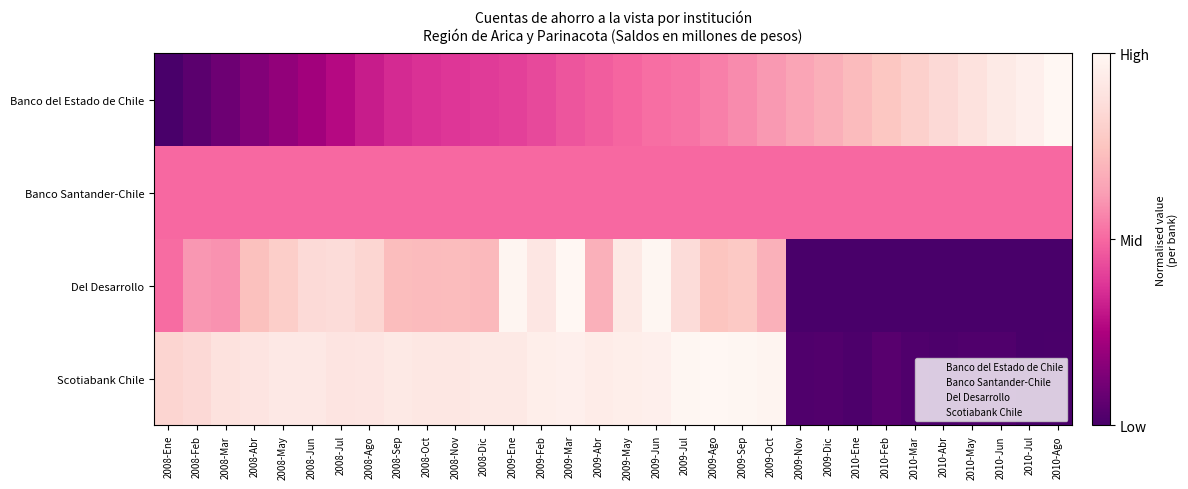

What is the spread (max minus min) of values at 2009-Ago?

0.5